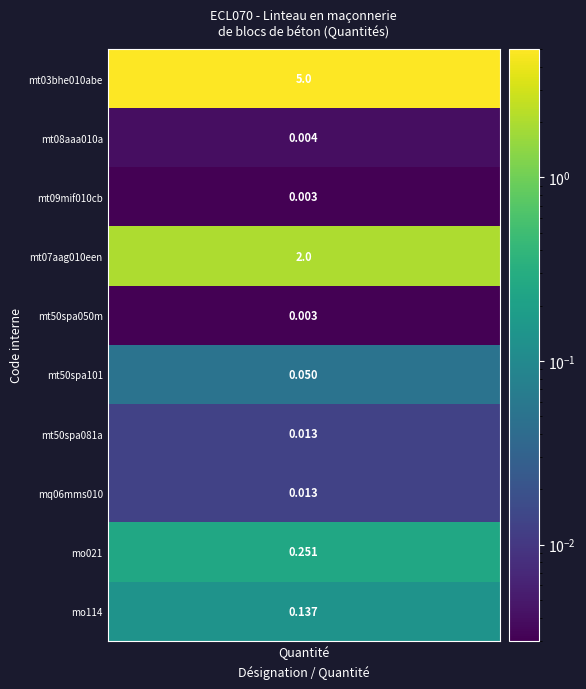

What is the sum of the values at 9 and 8?

0.4